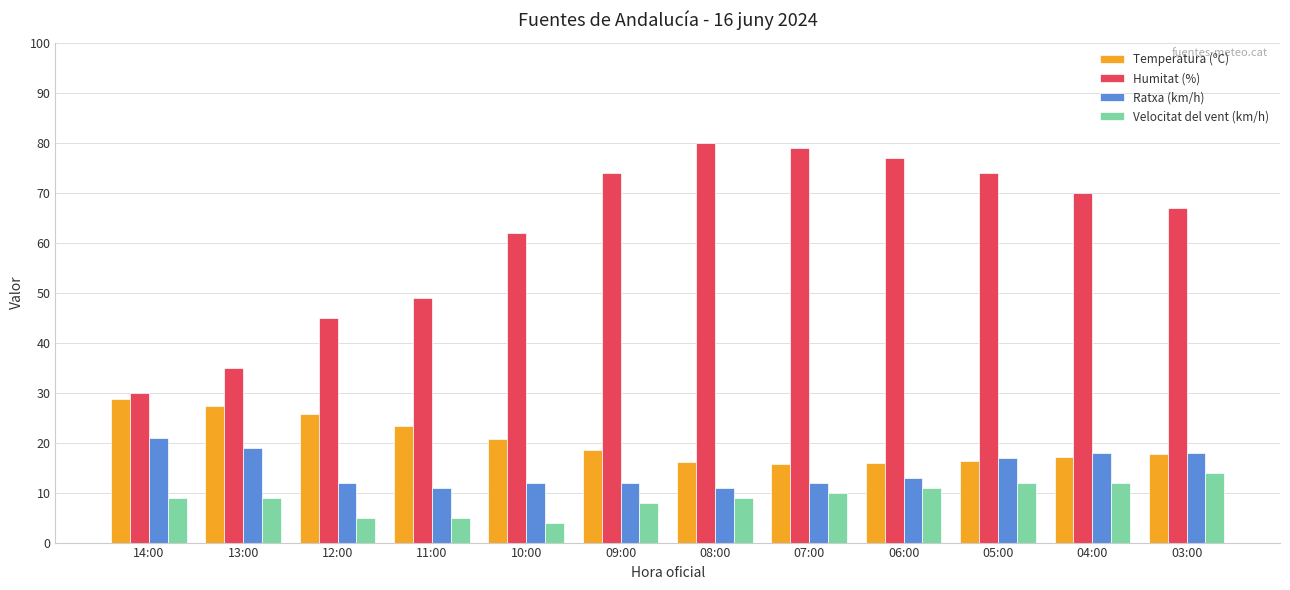

Is it true that Velocitat del vent (km/h) equals 3.0 at 06:00?

False